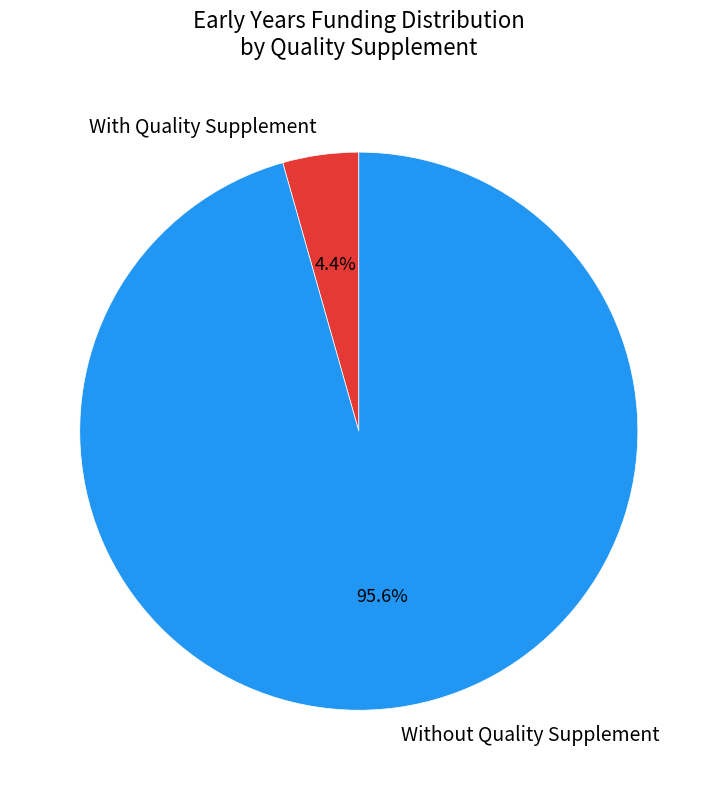

Count the number of slices in the pie.

2